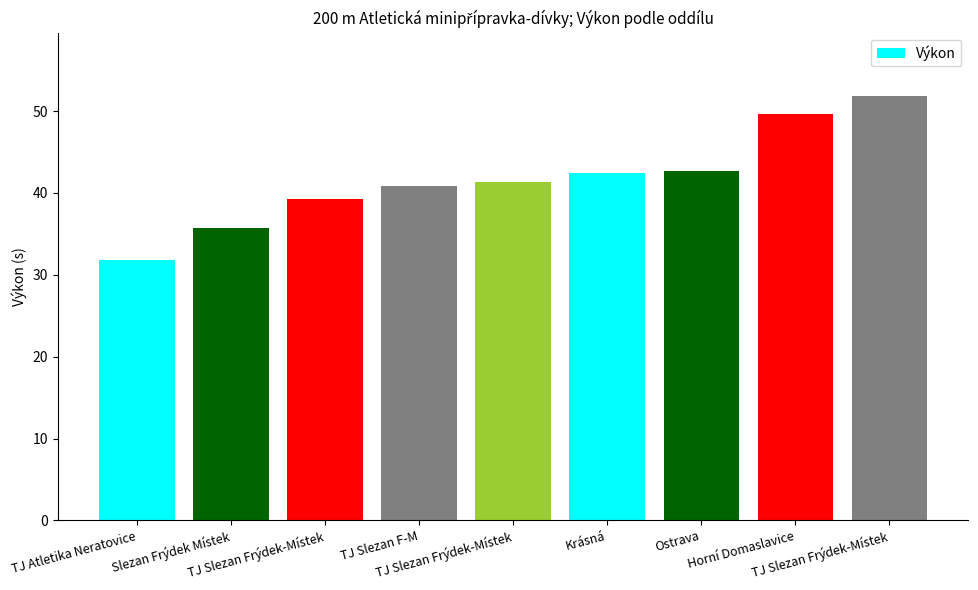

How many data points are above 41?

5